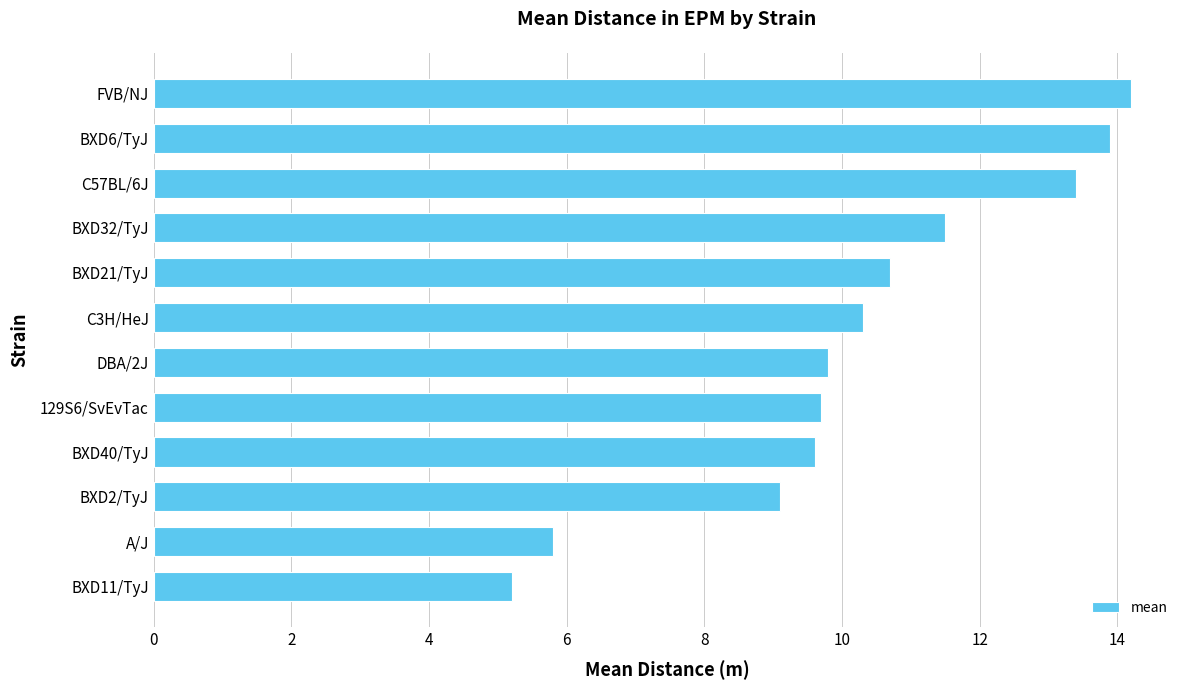

Read the value at FVB/NJ.

14.2